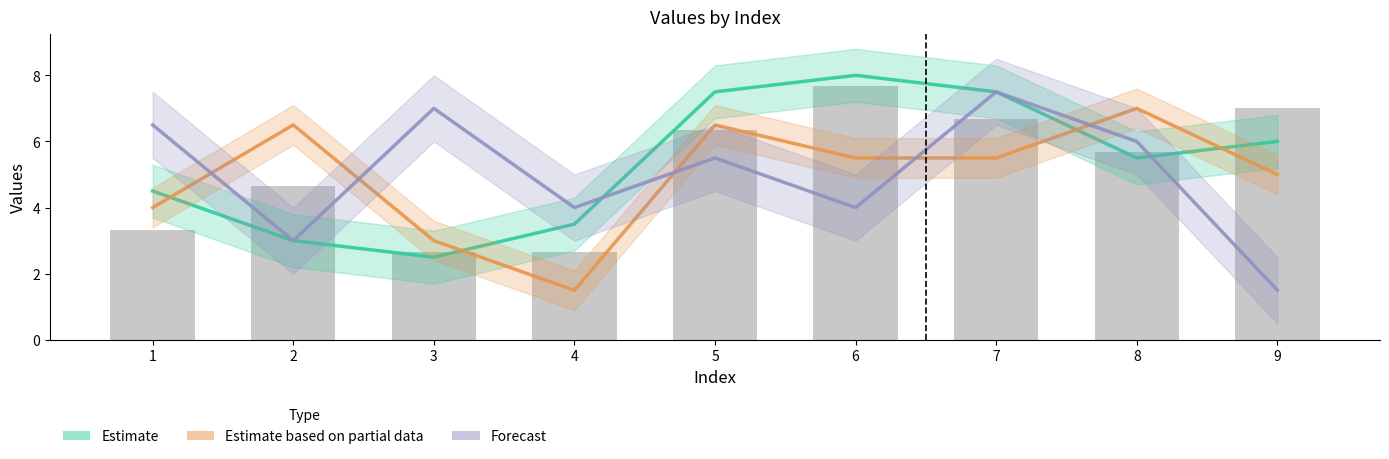

Between 9 and 6, which is larger?

6